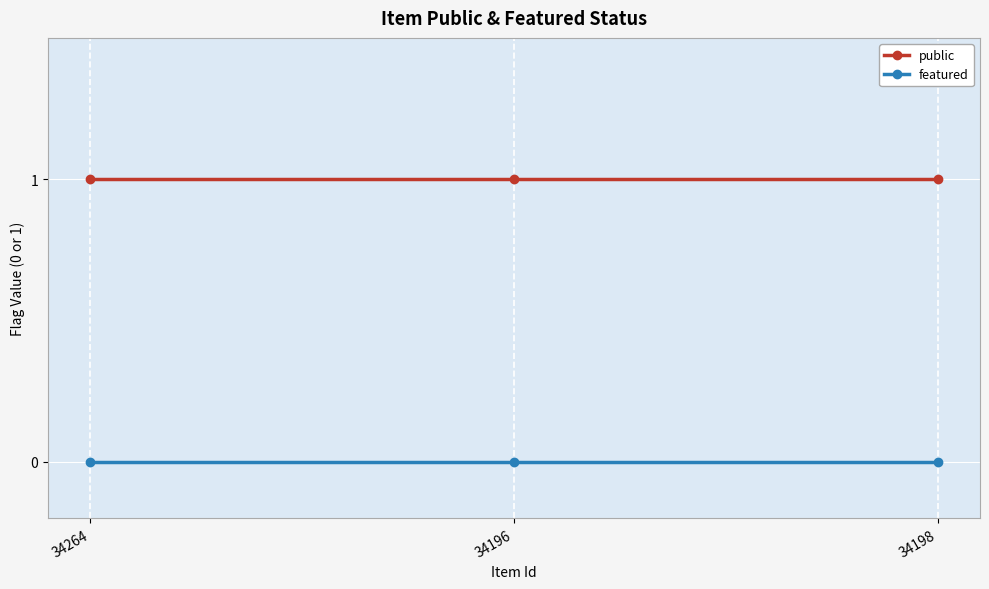

What position from the left is 34198?

3